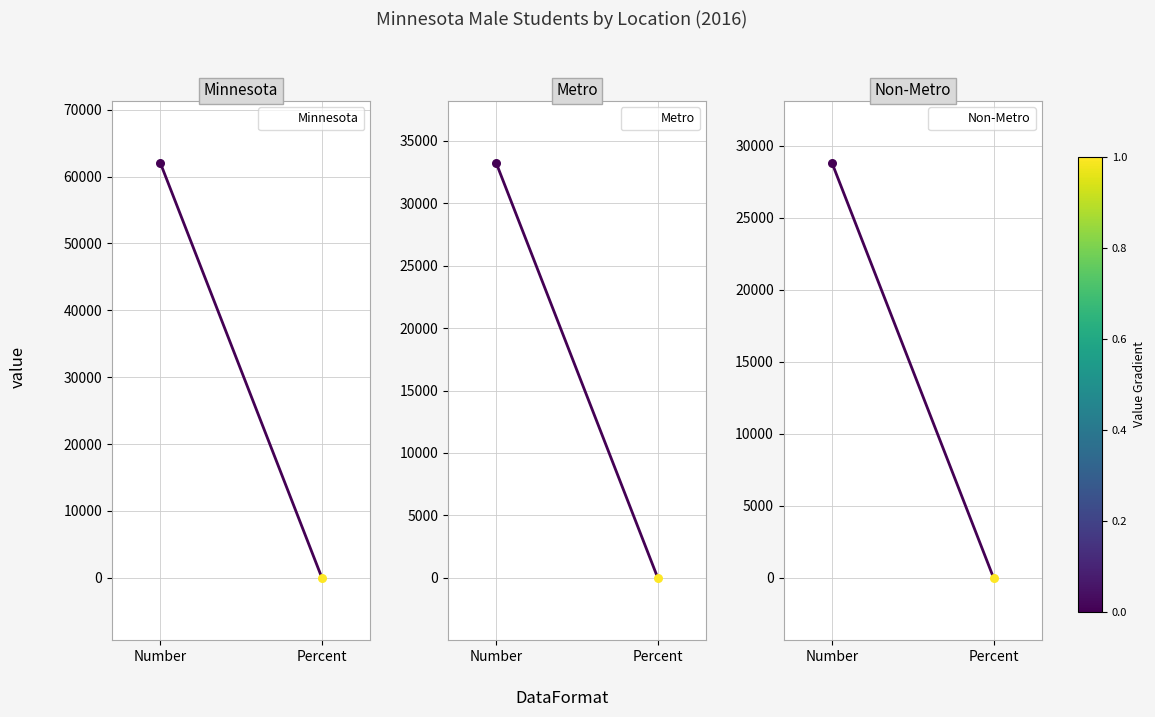

Which series has the widest spread of Y values?

Minnesota